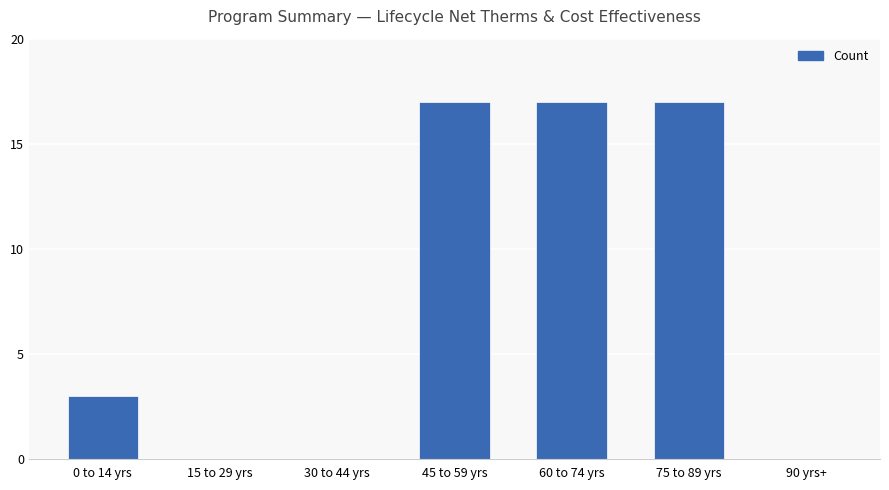

How many series are shown in this chart?

1